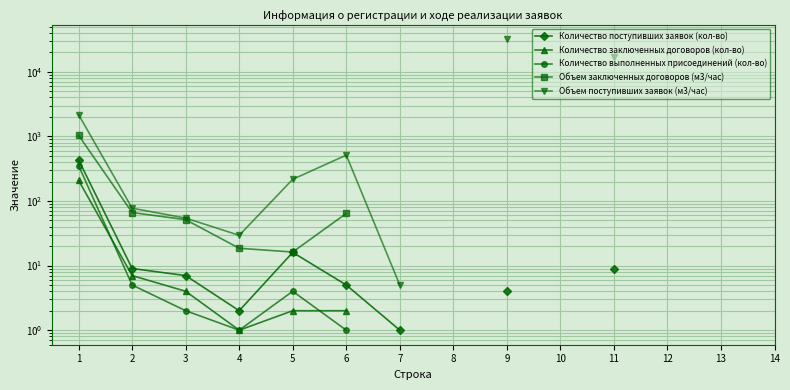

How many series are shown in this chart?

5